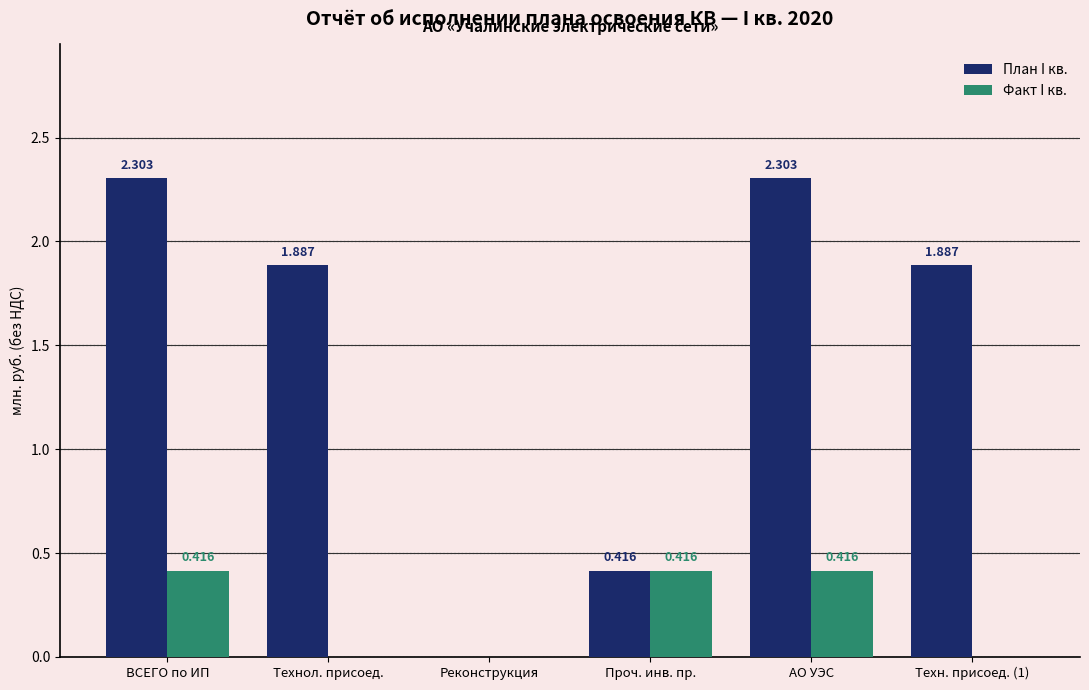

Count the number of data series in this chart.

2